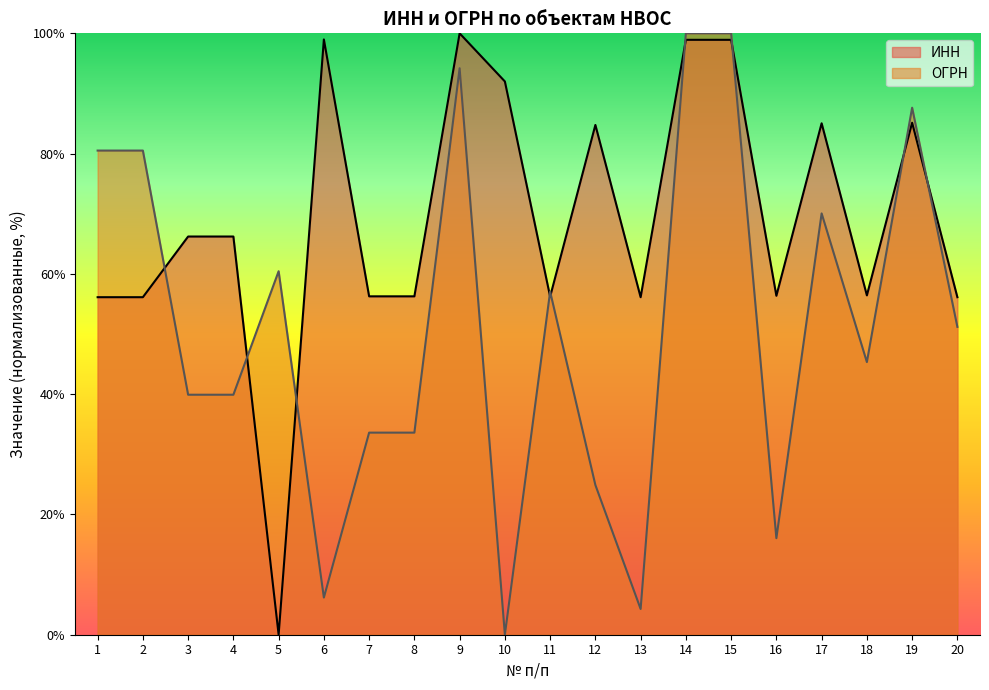

At which category is the sum across all series the highest?

14